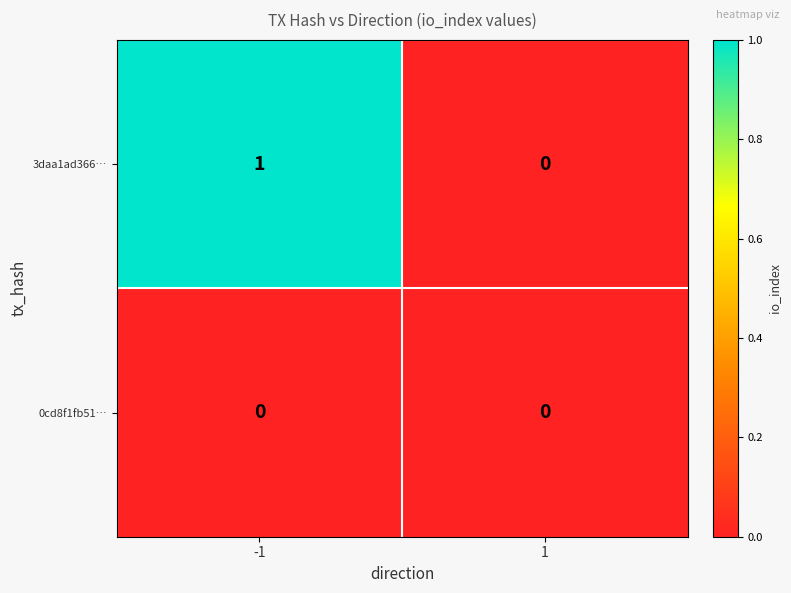

Rank the series by their average value, from lowest to highest.

0cd8f1fb51…, 3daa1ad366…